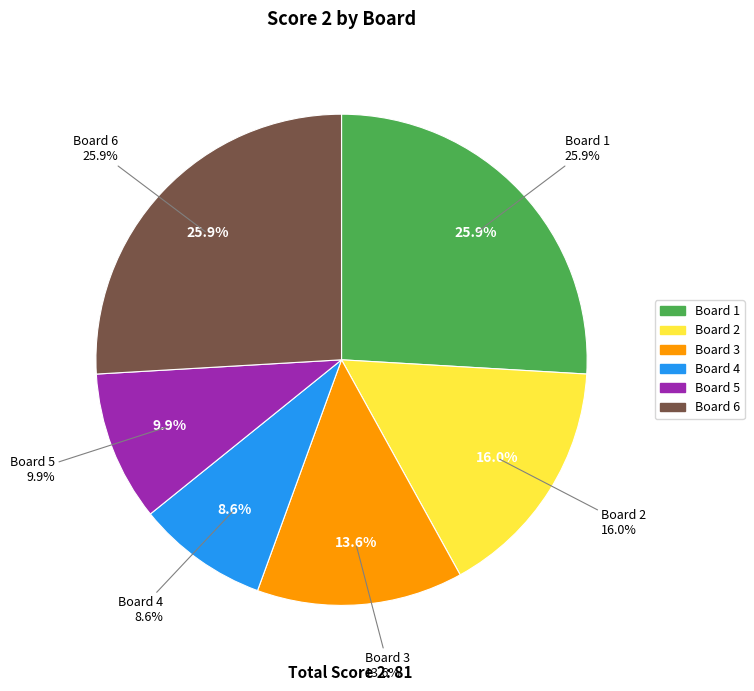

Rank the categories by value from lowest to highest.

Board 4, Board 5, Board 3, Board 2, Board 1, Board 6